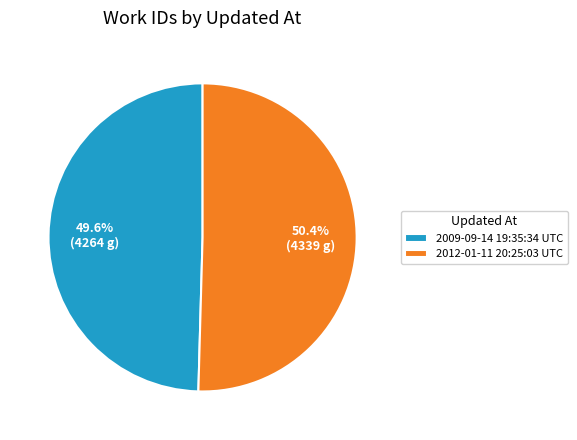

How many slices are in this pie chart?

2